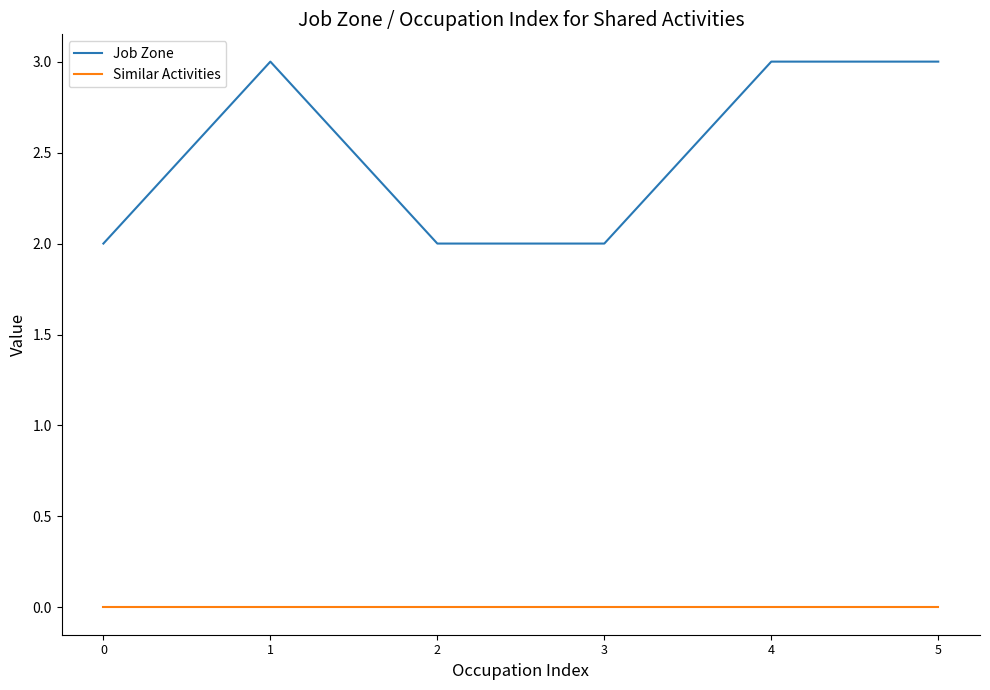

How many categories are shown in the chart?

6